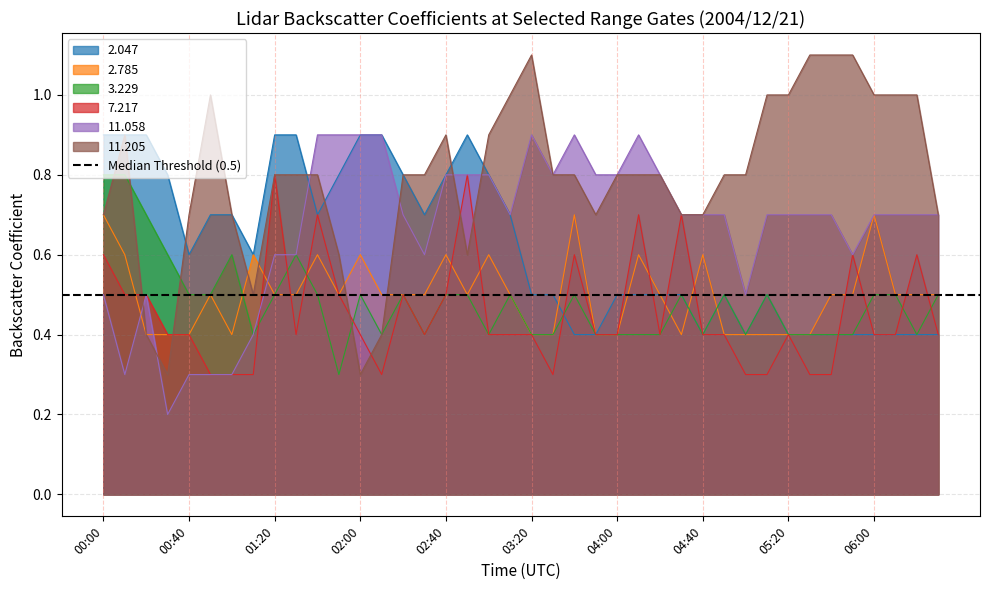

Where is the first local maximum for 2.785?

00:50